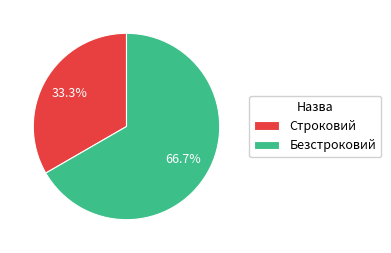

Does any single category account for the majority?

Yes